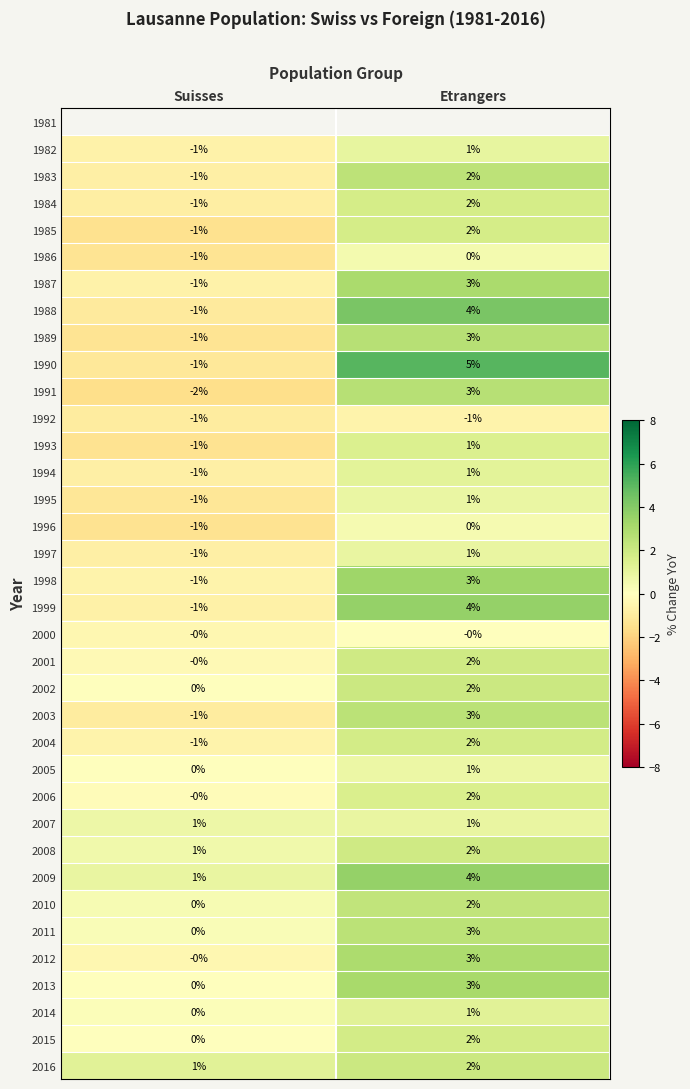

How many negative values does the 2003 series have?

1